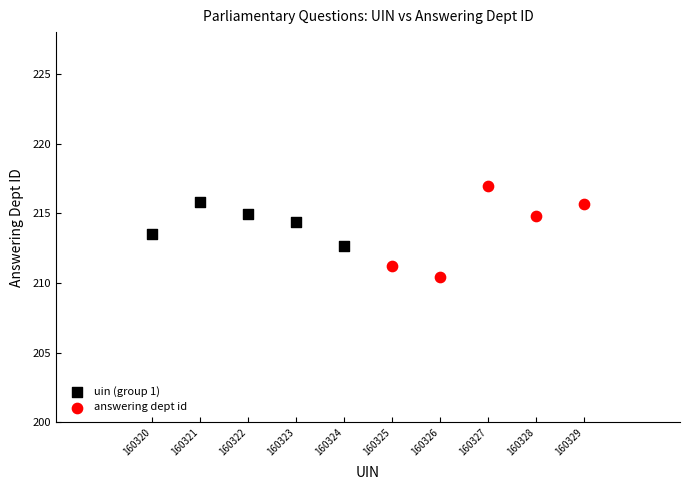

Which series has the widest spread of Y values?

answering dept id